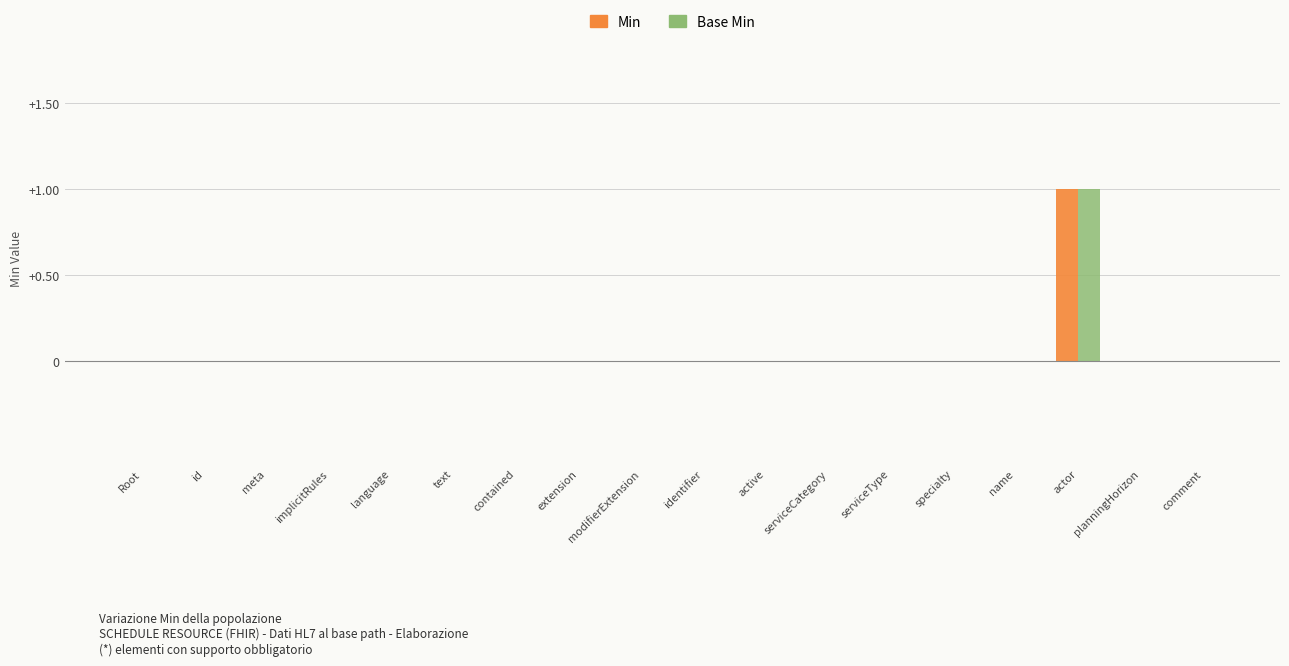

At which category does the chart reach its peak across all series?

actor